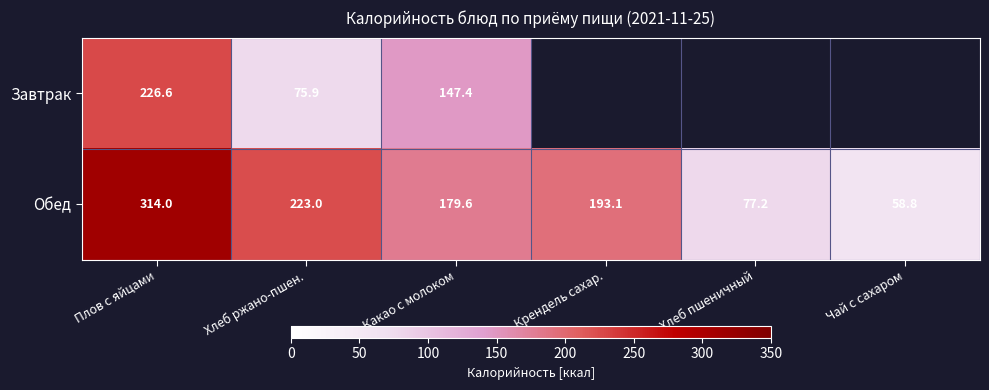

Where does the Обед series first go above 193?

Плов с яйцами